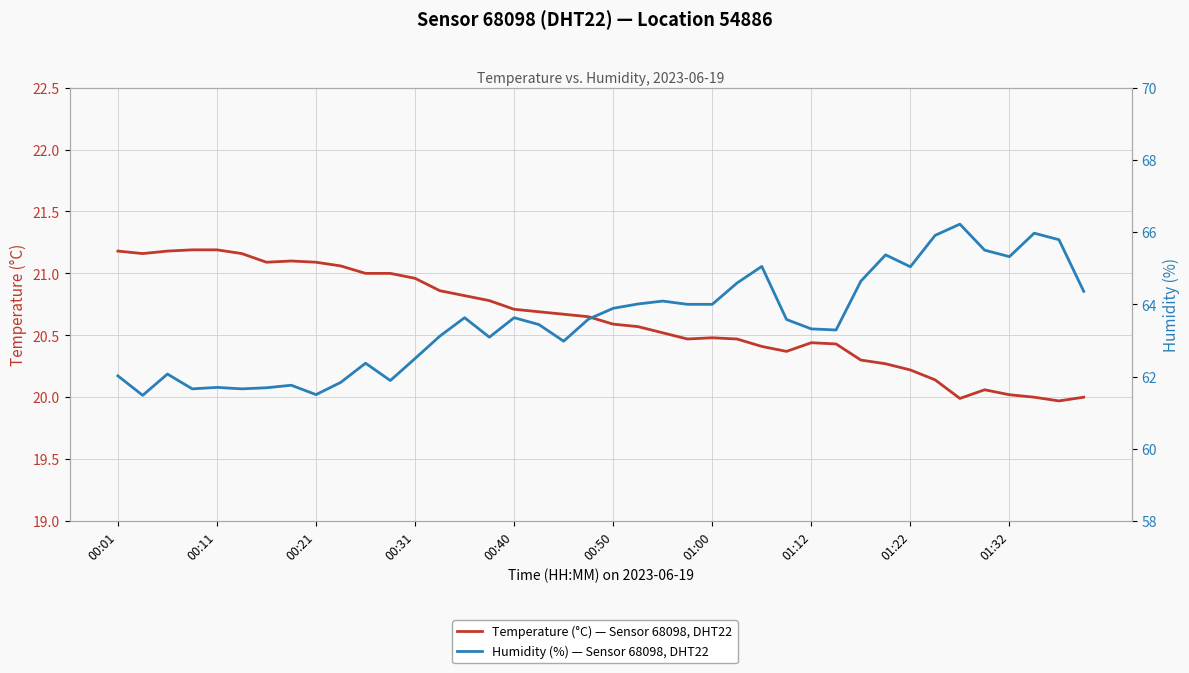

True or false: Humidity (%) — Sensor 68098, DHT22 and Temperature (°C) — Sensor 68098, DHT22 cross at least once.

False